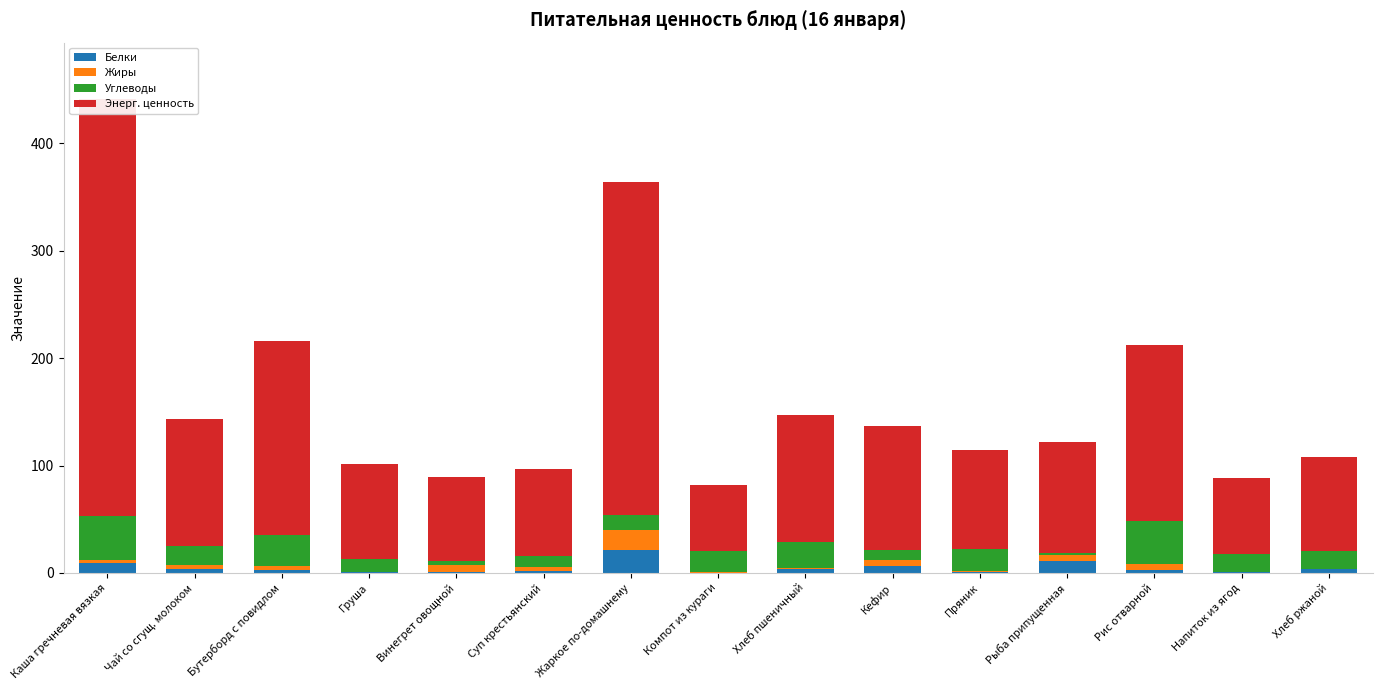

What is the sum of the Жиры values at Суп крестьянский and Чай со сгущ. молоком?

7.2